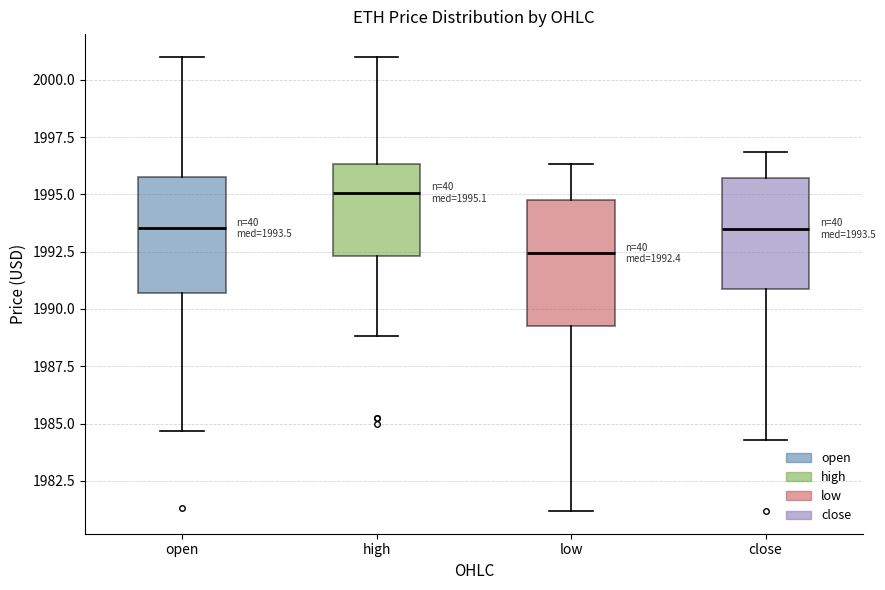

Which box's median line is the highest?

high